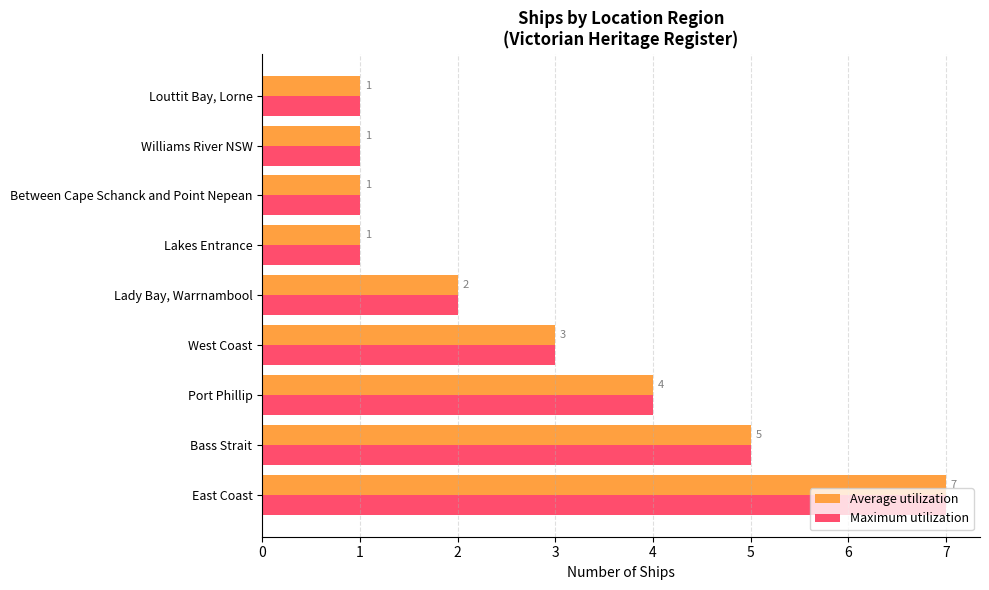

What is the average value of the Maximum utilization series?

3